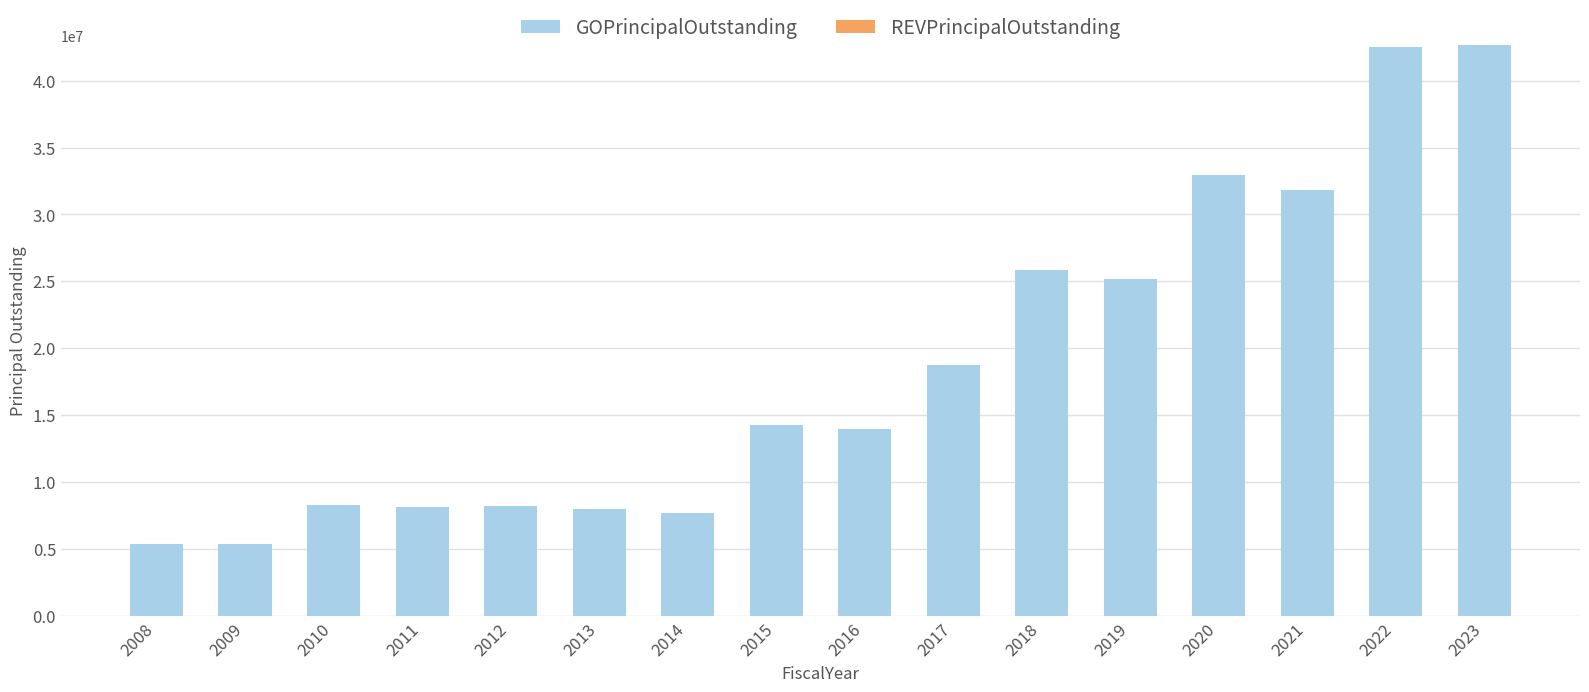

Is it true that the value at 2022 is 42510000?

True